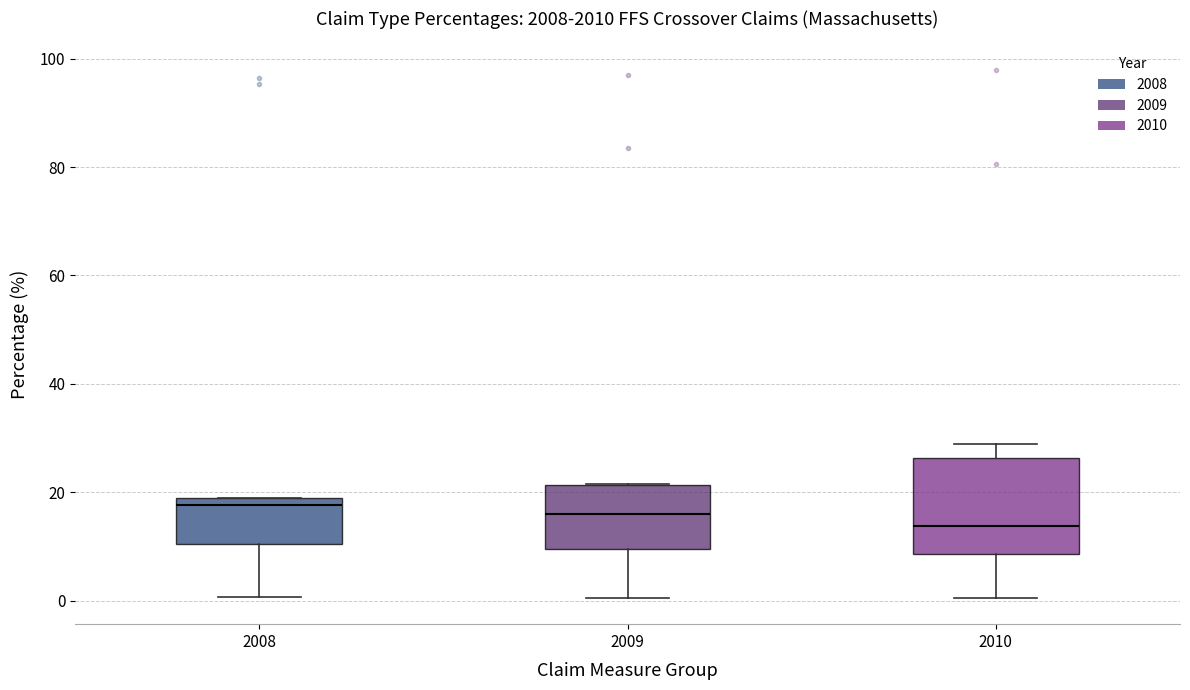

Reading left to right, transcribe this box plot: for each box, give where its median line is, the range the box spans, and where its two whiskers end, as read against the y-axis. The values are not printed on the chart, so give them approximately, as read against the axis.

2008: median 18 (just below the box's upper edge), box 10 to 18, whiskers 0 to 18
2009: median 16, box 10 to 22, whiskers 0 to 22
2010: median 14, box 8 to 26, whiskers 0 to 28